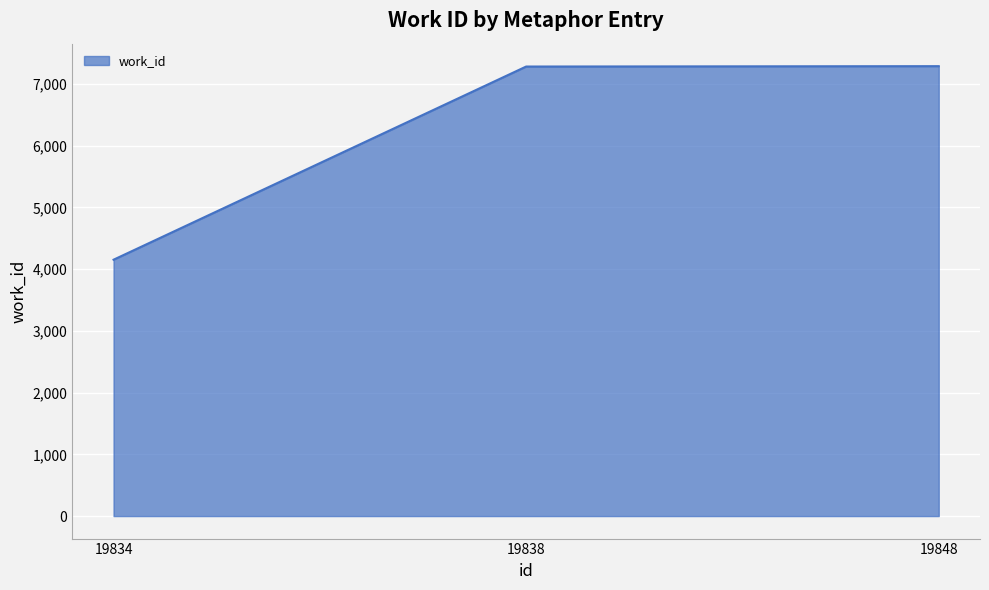

What is the minimum value shown in the chart?

4153